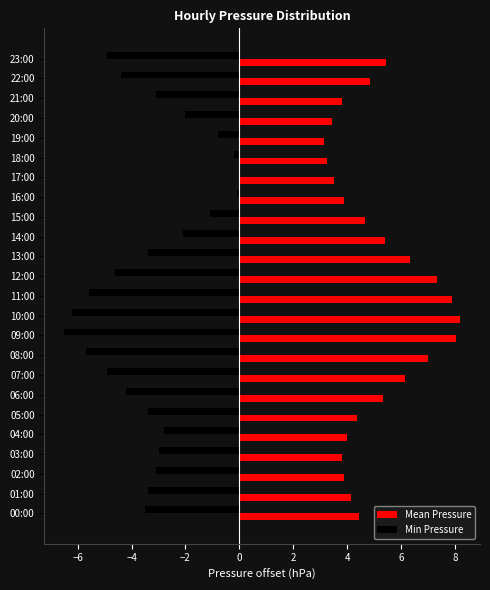

What is the total value across all series at 19:00?

2.4